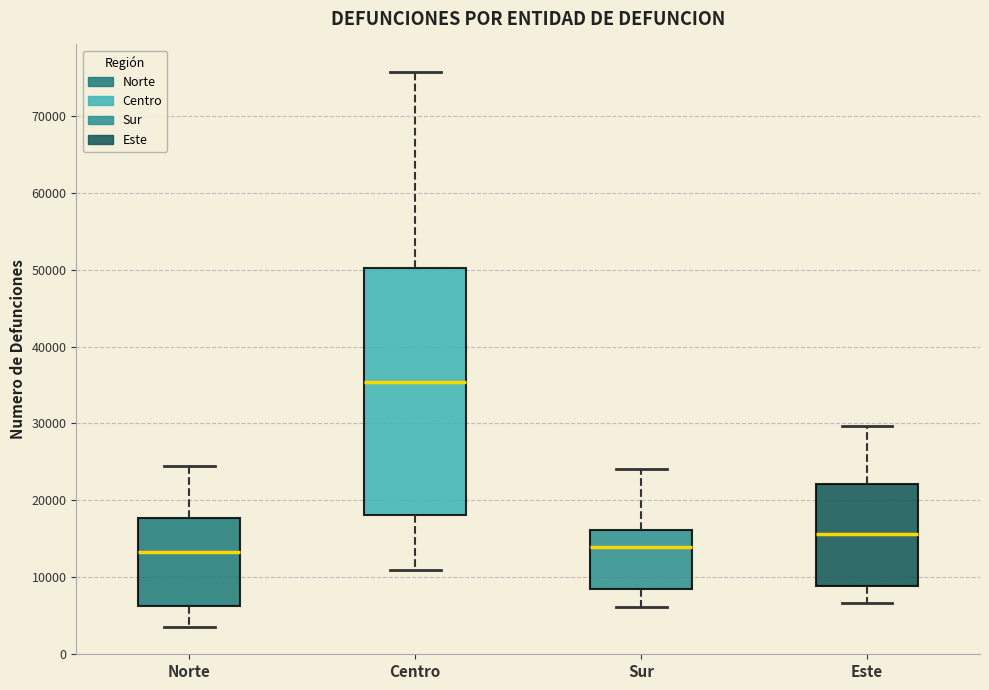

Where does the upper whisker of the box for Este end on the y-axis? The values are not printed on the chart, so give them approximately, as read against the axis.

30000